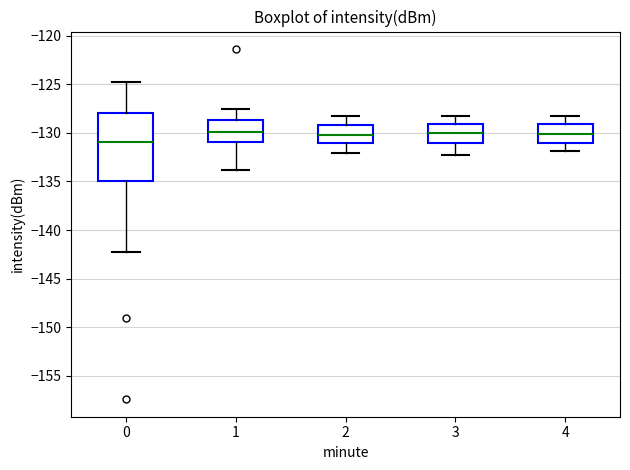

Reading left to right, transcribe this box plot: for each box, give where its median line is, the range the box spans, and where its two whiskers end, as read against the y-axis. The values are not printed on the chart, so give them approximately, as read against the axis.

0: median -131.0, box -135.0 to -128.0, whiskers -142.0 to -125.0
1: median -130.0, box -131.0 to -128.5, whiskers -134.0 to -127.5
2: median -130.0, box -131.0 to -129.0, whiskers -132.0 to -128.5
3: median -130.0, box -131.0 to -129.0, whiskers -132.5 to -128.5
4: median -130.0, box -131.0 to -129.0, whiskers -132.0 to -128.5